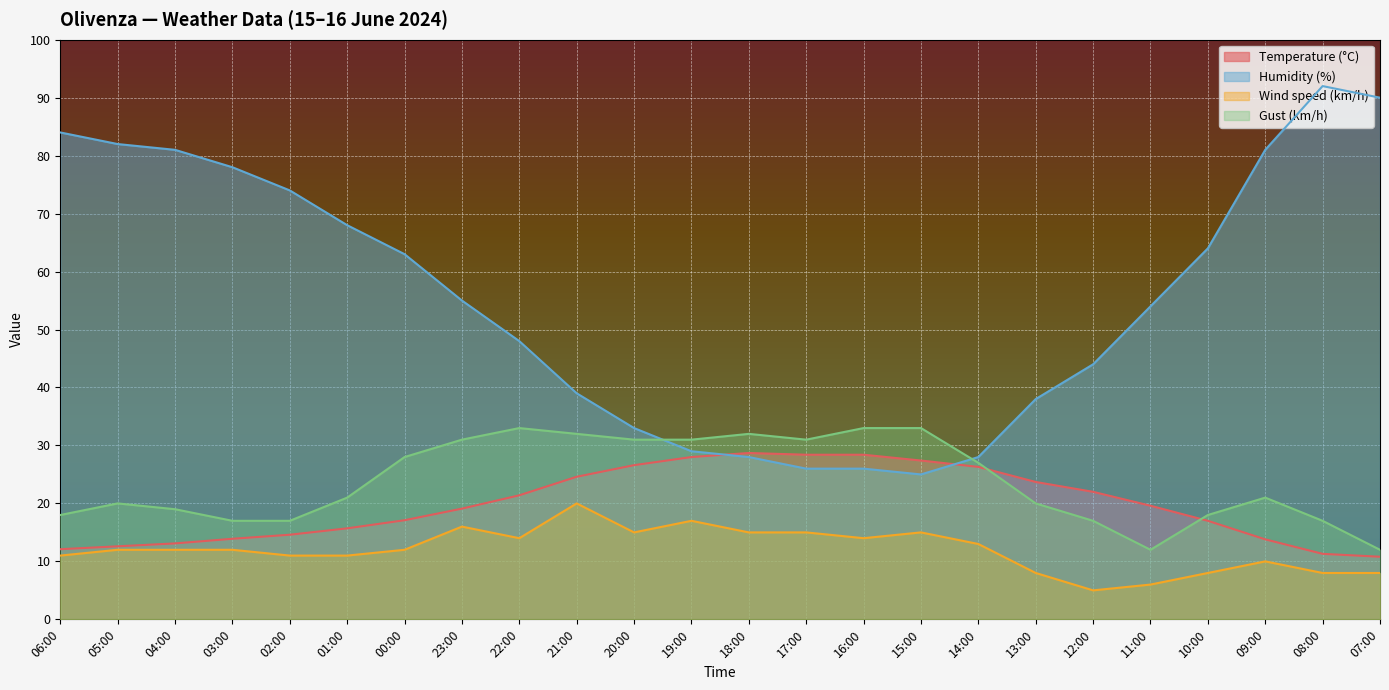

What position from the left is 20:00?

11